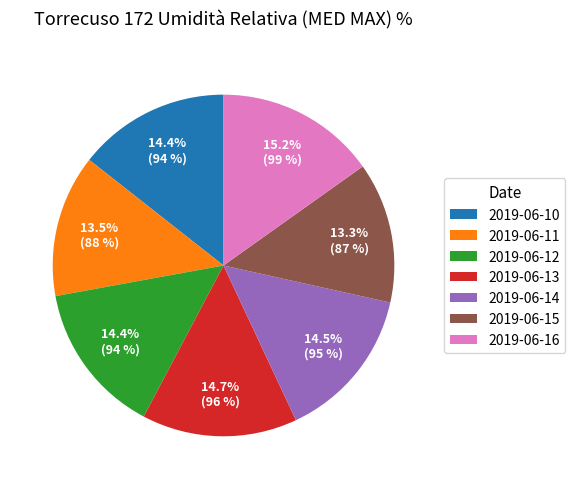

How much of the chart is everything except 2019-06-10?

85.6%